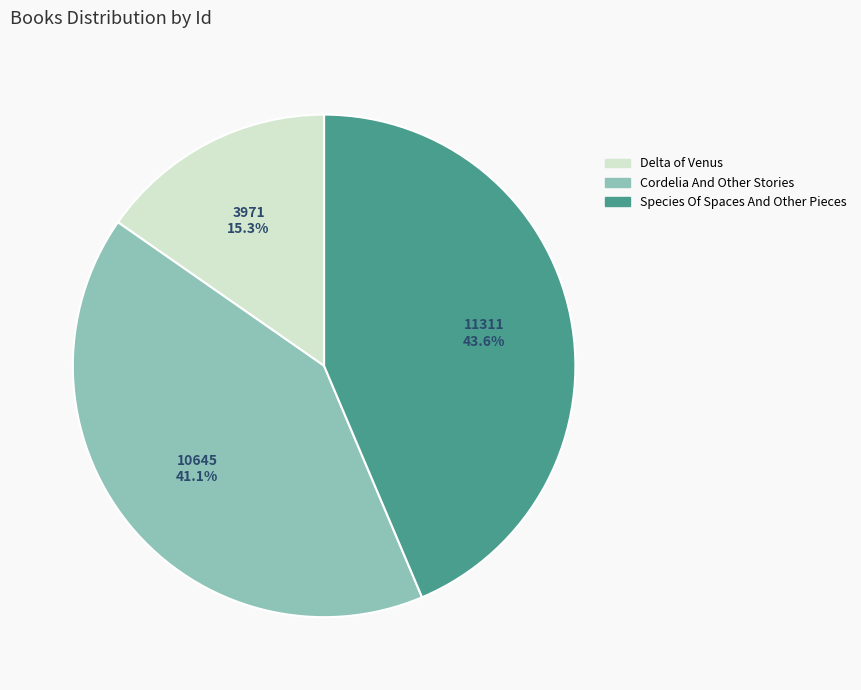

To the nearest percent, what percentage of the pie is Cordelia And Other Stories?

41%